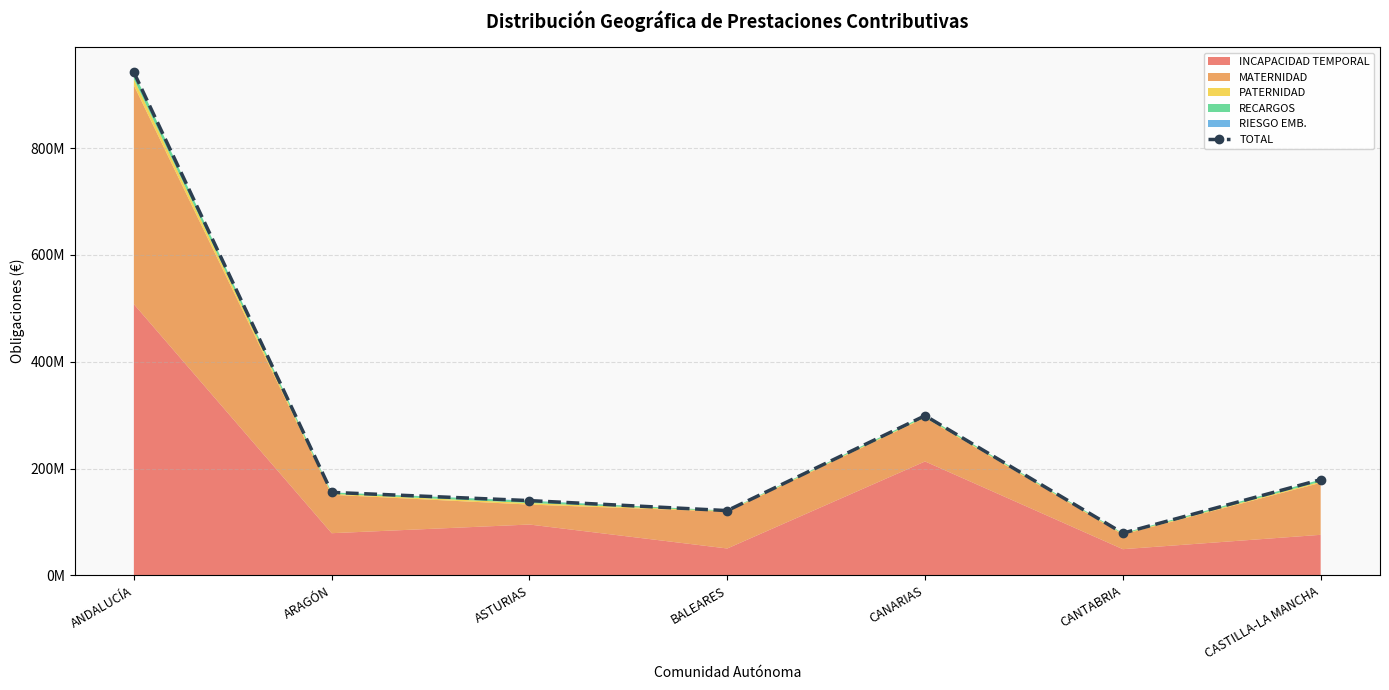

Approximately how many times larger is the value at CANARIAS compared to ANDALUCÍA?

0.3